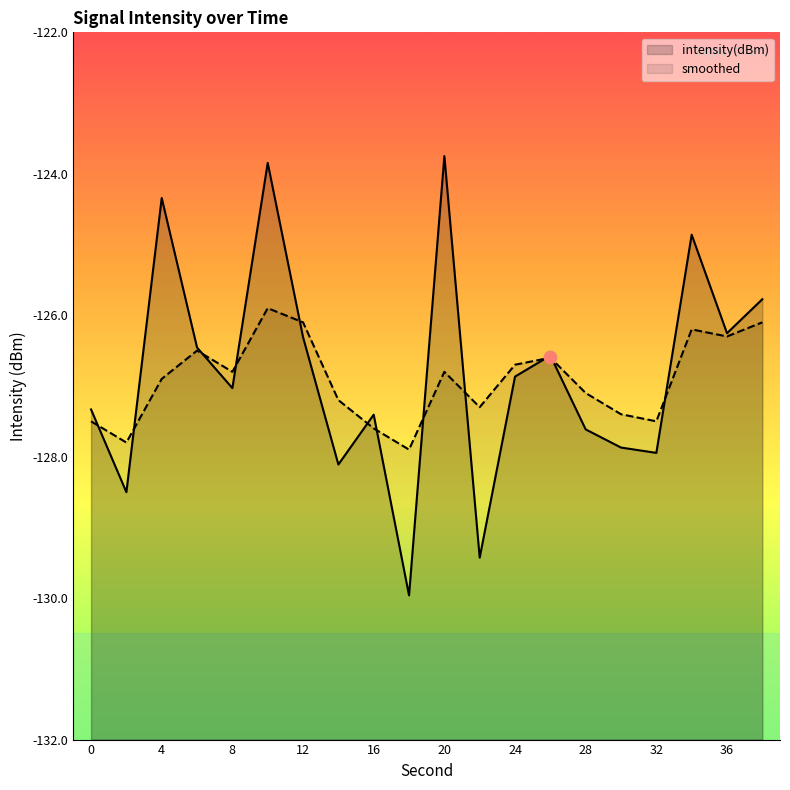

Which series contains the highest Y value?

intensity(dBm)